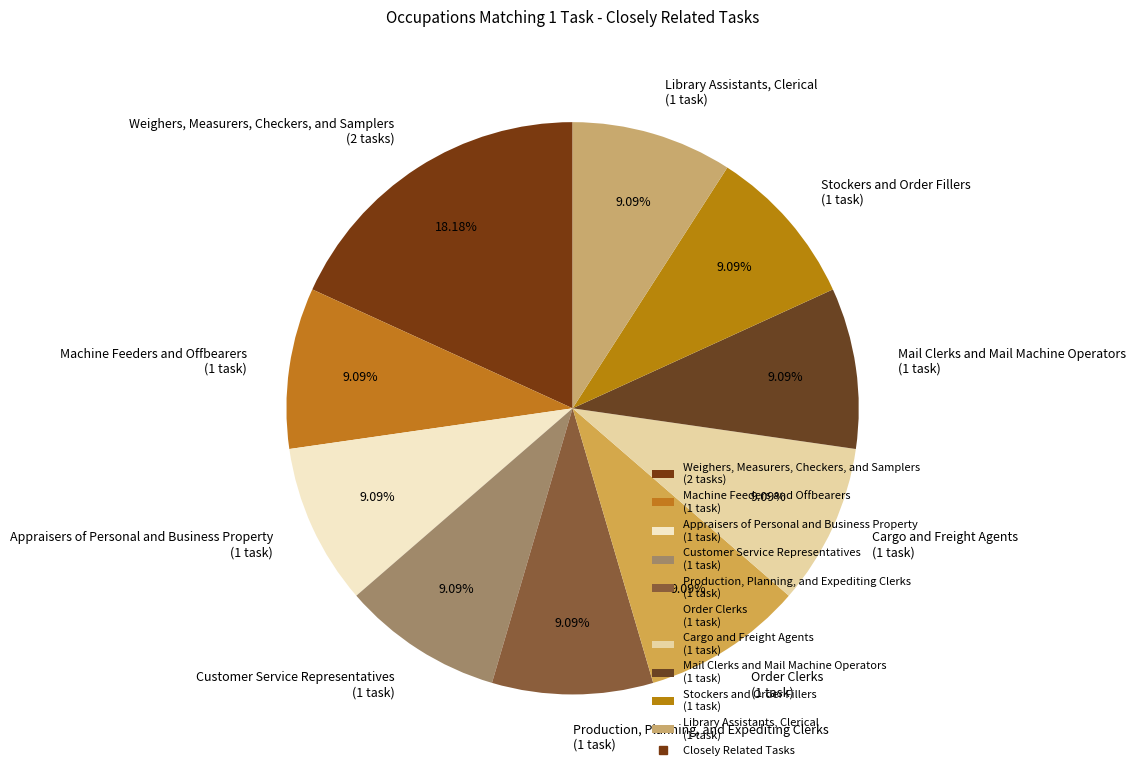

What percentage do Weighers, Measurers, Checkers, and Samplers and Production, Planning, and Expediting Clerks together represent?

27.3%